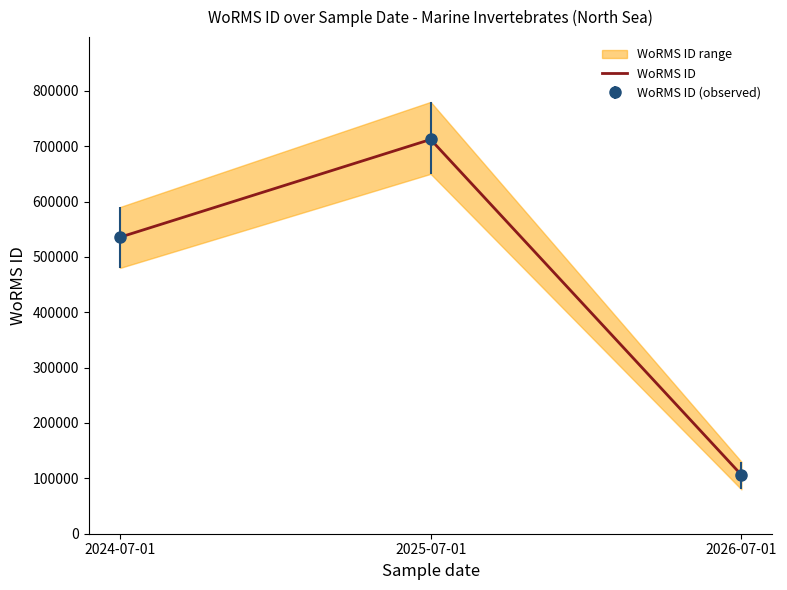

Approximately how many times larger is the value at 2024-07-01 compared to 2025-07-01?

0.8